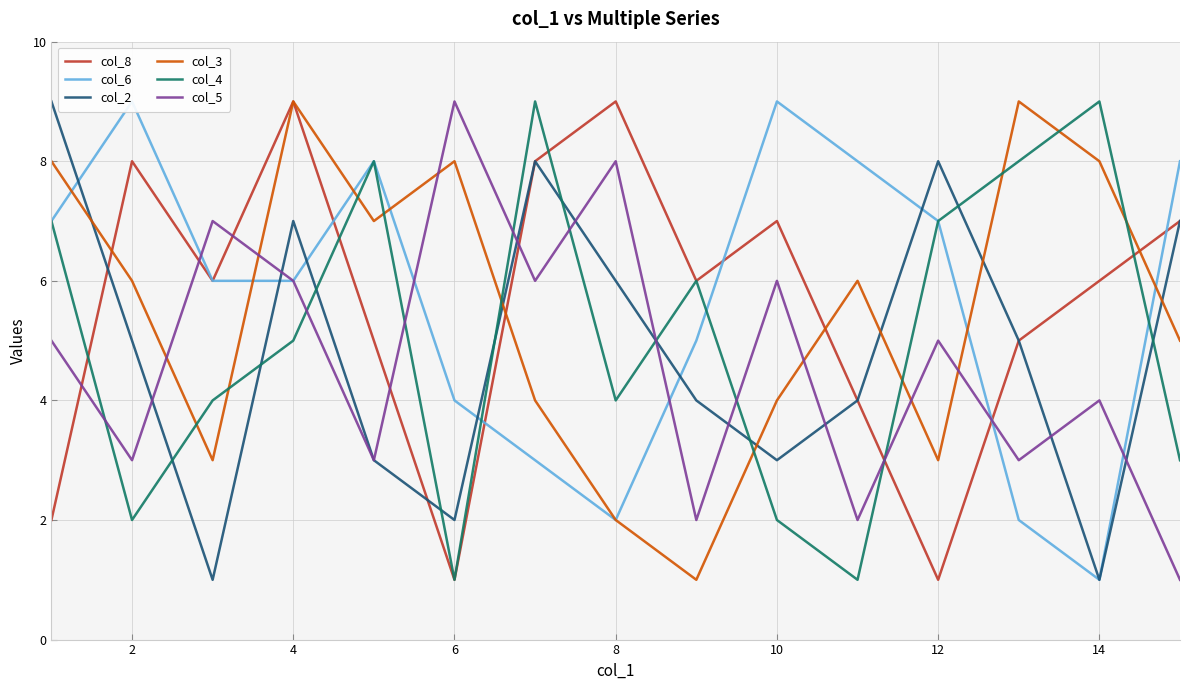

Is the value of col_8 at 12 greater than the value of col_4 at 2?

No